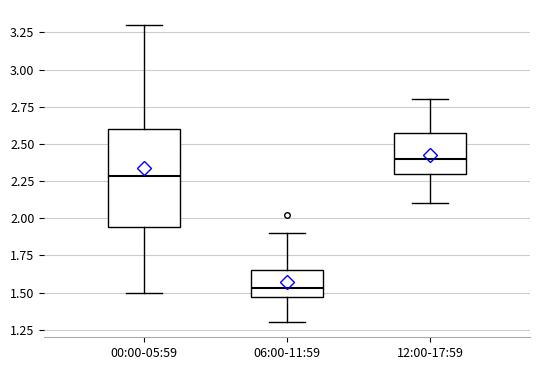

Which box has the lowest median line?

06:00-11:59